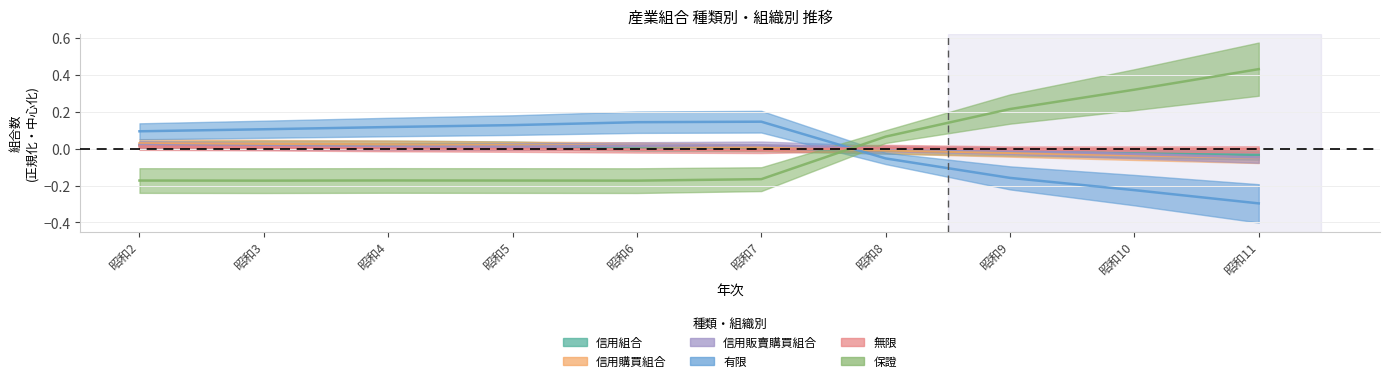

Where is the first local maximum for 保證?

昭和4